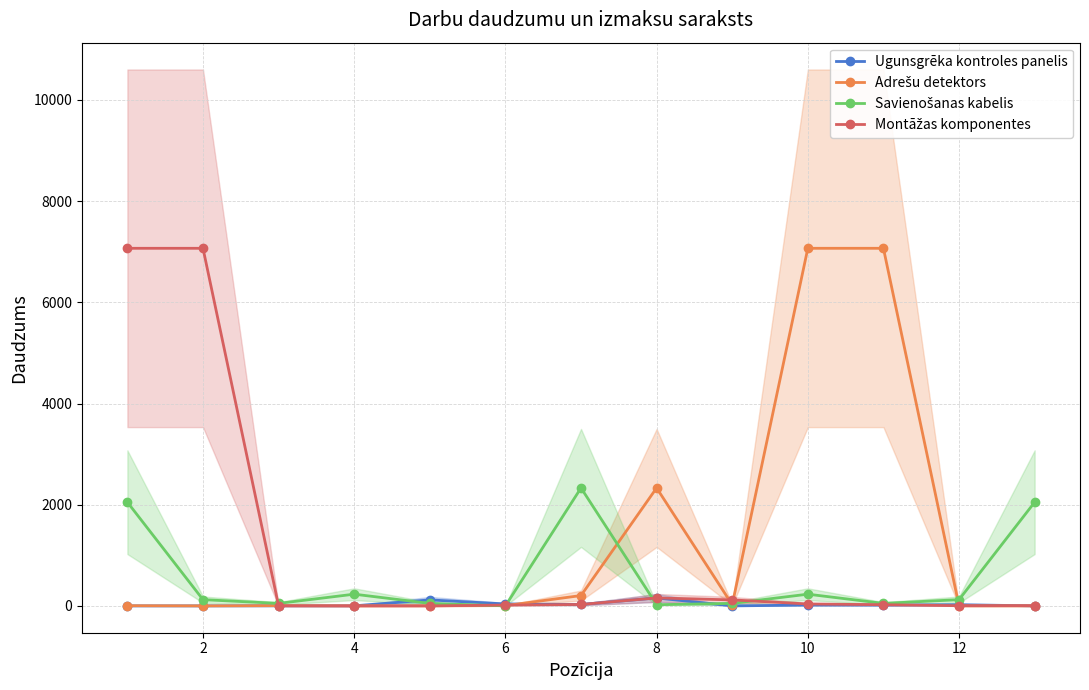

True or false: Ugunsgrēka kontroles panelis has more than 0 interior local peaks.

True